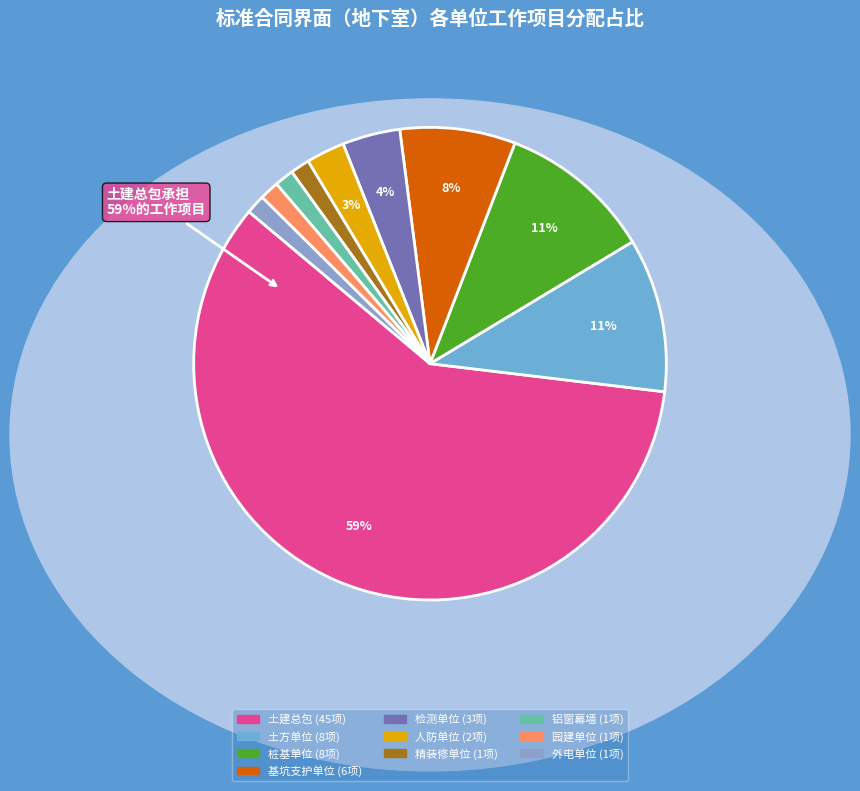

Count the number of slices in the pie.

10